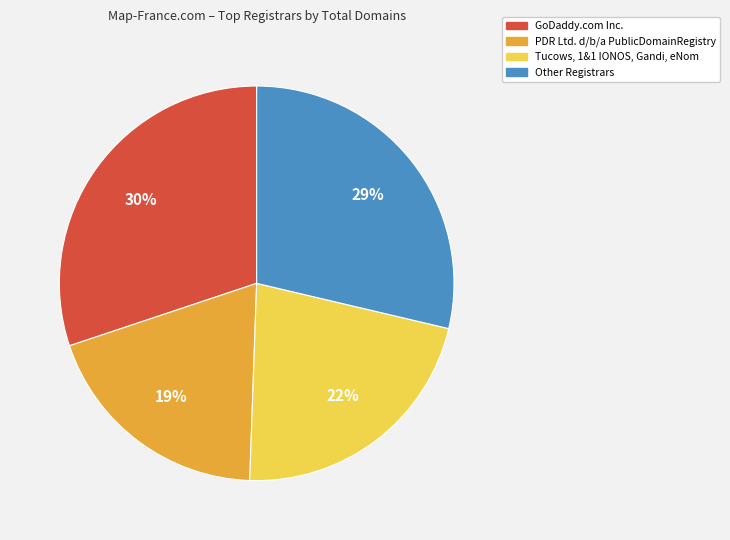

To the nearest percent, what percentage of the pie is GoDaddy.com Inc.?

30%